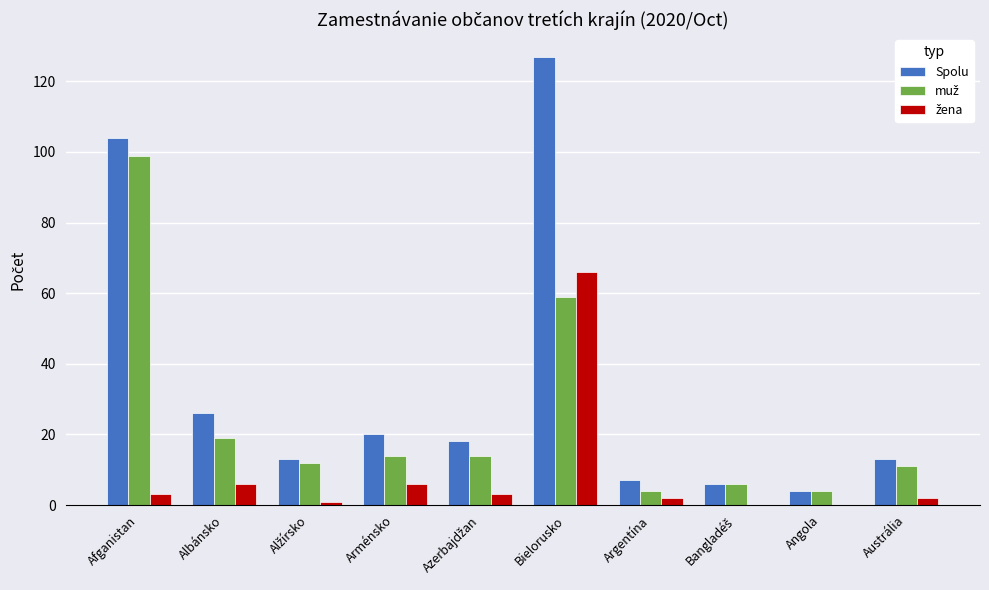

Is it true that Spolu equals 46 at Afganistan?

False